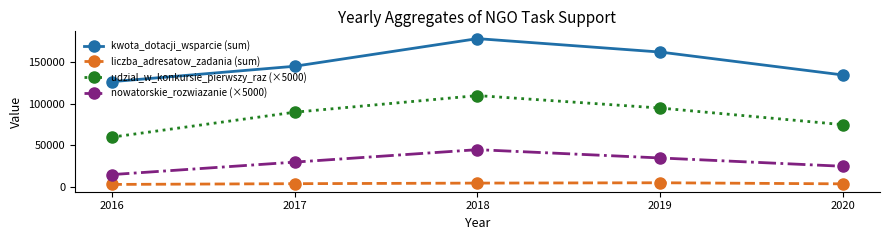

What is the value of the liczba_adresatow_zadania (sum) point at the 4th from the left?

5200.0